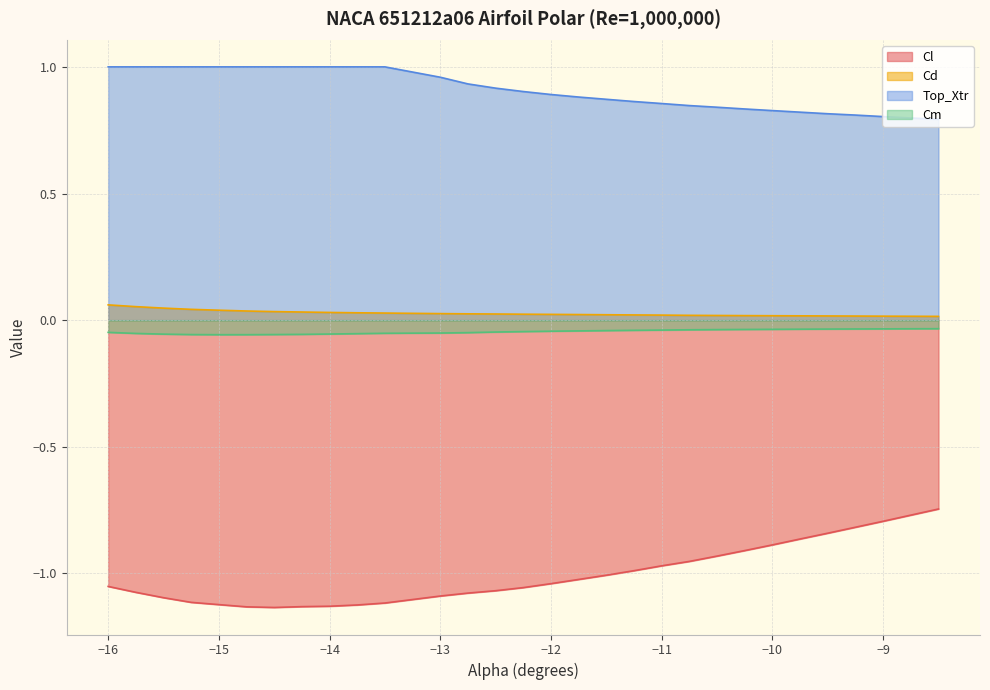

Reading left to right, extract all data points from this chart.

Cl: -1.1	-1.1	-1.1	-1.1	-1.1	-1.1	-1.1	-1.1	-1.1	-1.1	-1.1	-1.1	-1.1	-1.1	-1.1	-1.0	-1.0	-1.0	-1.0	-1.0	-1.0	-0.9	-0.9	-0.9	-0.9	-0.8	-0.8	-0.8	-0.8	-0.7
Cd: 0.1	0.1	0.0	0.0	0.0	0.0	0.0	0.0	0.0	0.0	0.0	0.0	0.0	0.0	0.0	0.0	0.0	0.0	0.0	0.0	0.0	0.0	0.0	0.0	0.0	0.0	0.0	0.0	0.0	0.0
Top_Xtr: 1.0	1.0	1.0	1.0	1.0	1.0	1.0	1.0	1.0	1.0	1.0	1.0	0.9	0.9	0.9	0.9	0.9	0.9	0.9	0.9	0.8	0.8	0.8	0.8	0.8	0.8	0.8	0.8	0.8	0.8
Cm: -0.0	-0.1	-0.1	-0.1	-0.1	-0.1	-0.1	-0.1	-0.1	-0.1	-0.1	-0.1	-0.0	-0.0	-0.0	-0.0	-0.0	-0.0	-0.0	-0.0	-0.0	-0.0	-0.0	-0.0	-0.0	-0.0	-0.0	-0.0	-0.0	-0.0